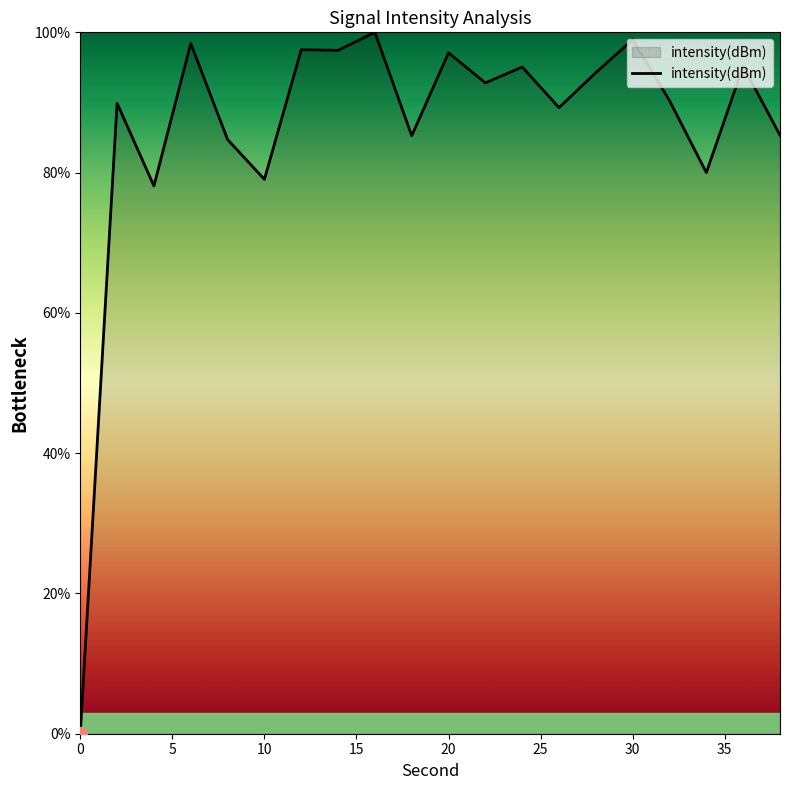

What is the difference between the maximum and minimum values?

100.0